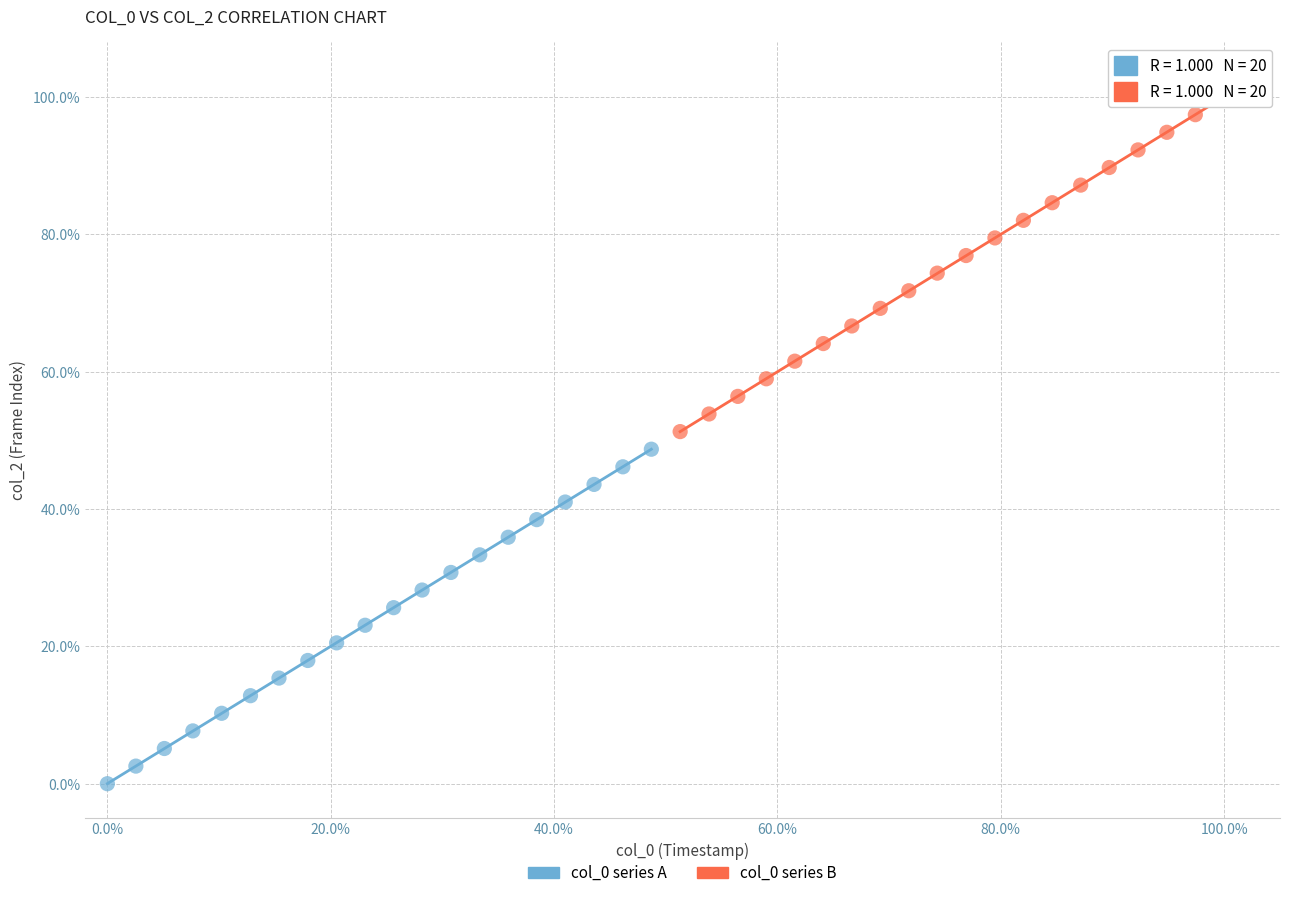

Which series contains the highest Y value?

col_0 series B